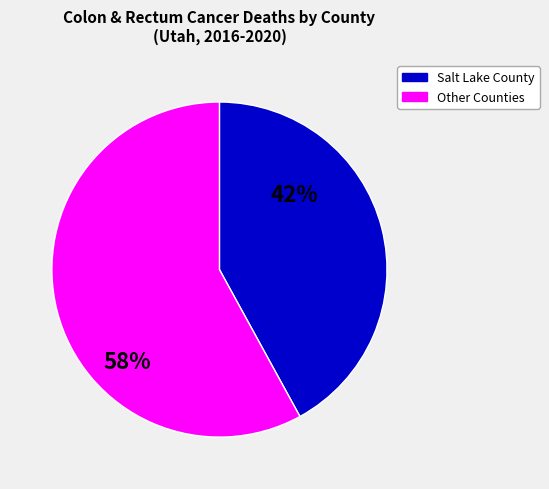

To the nearest percent, what is the average slice percentage?

50%